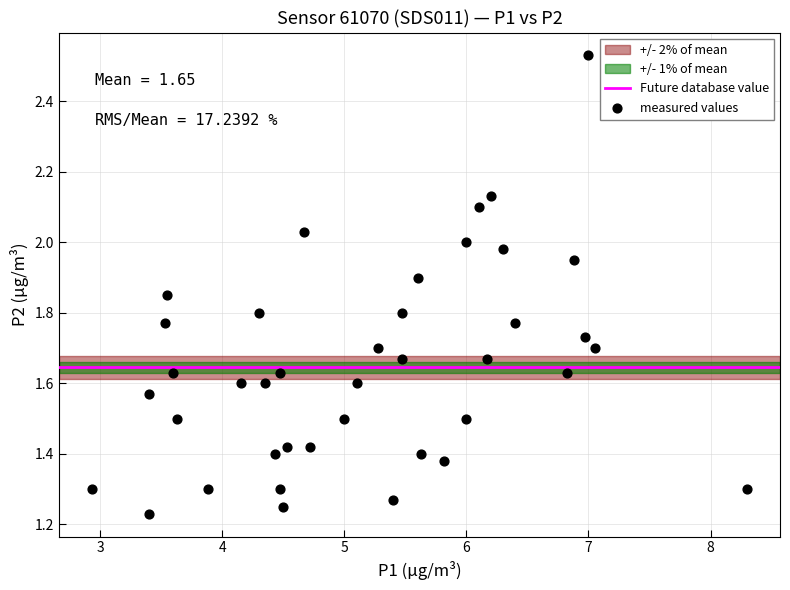

What is the range of X values (max minus min)?

5.4